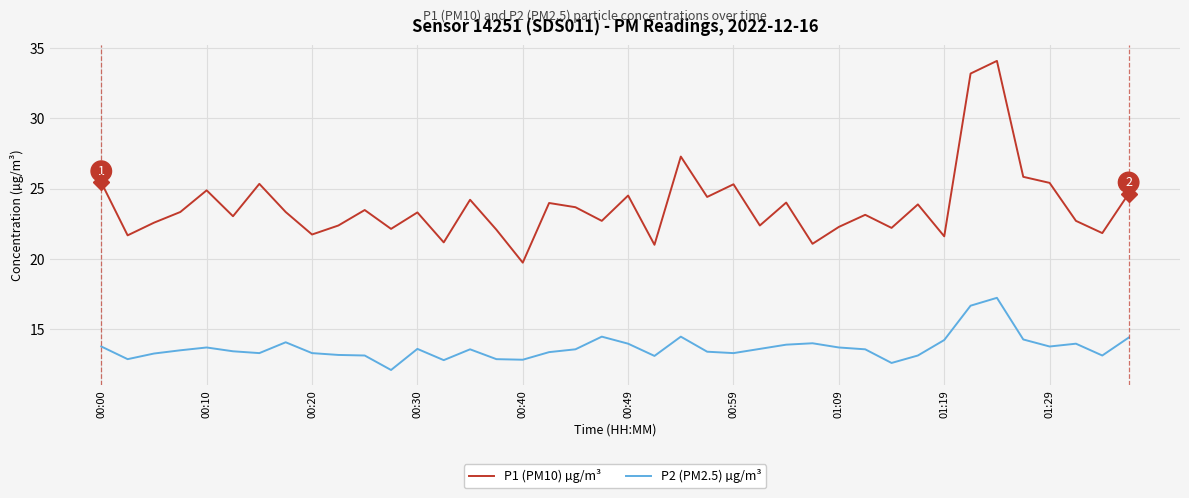

True or false: P2 (PM2.5) µg/m³ and P1 (PM10) µg/m³ intersect in this chart.

False